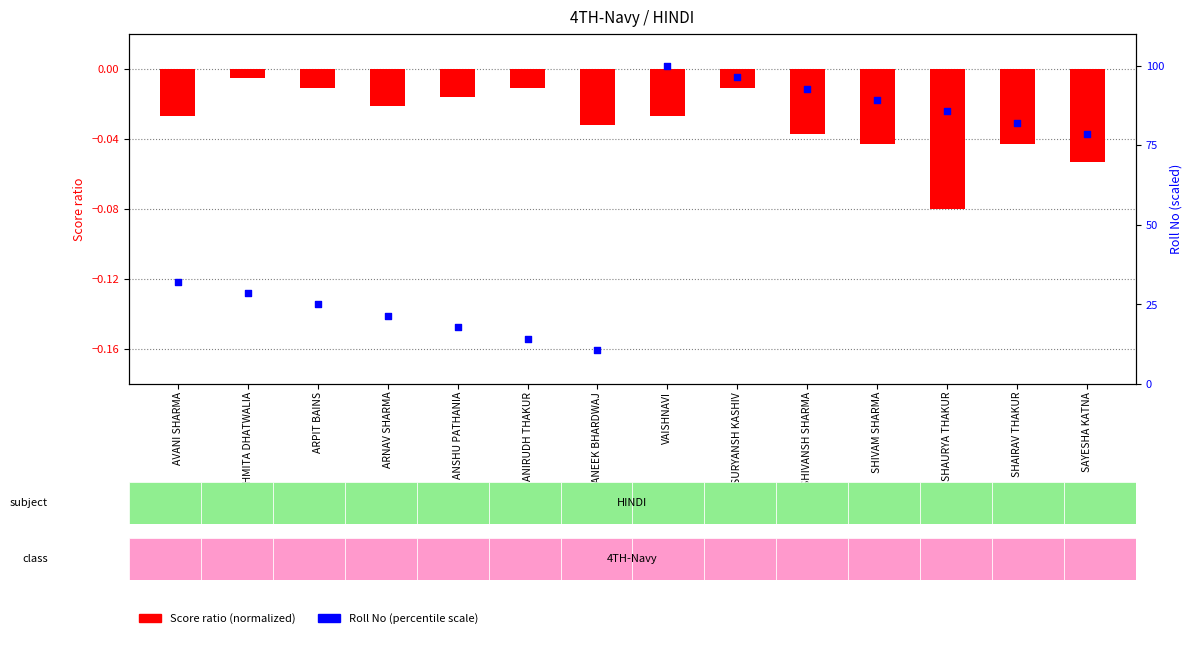

What is the total value across all series at ARPIT BAINS?

25.0